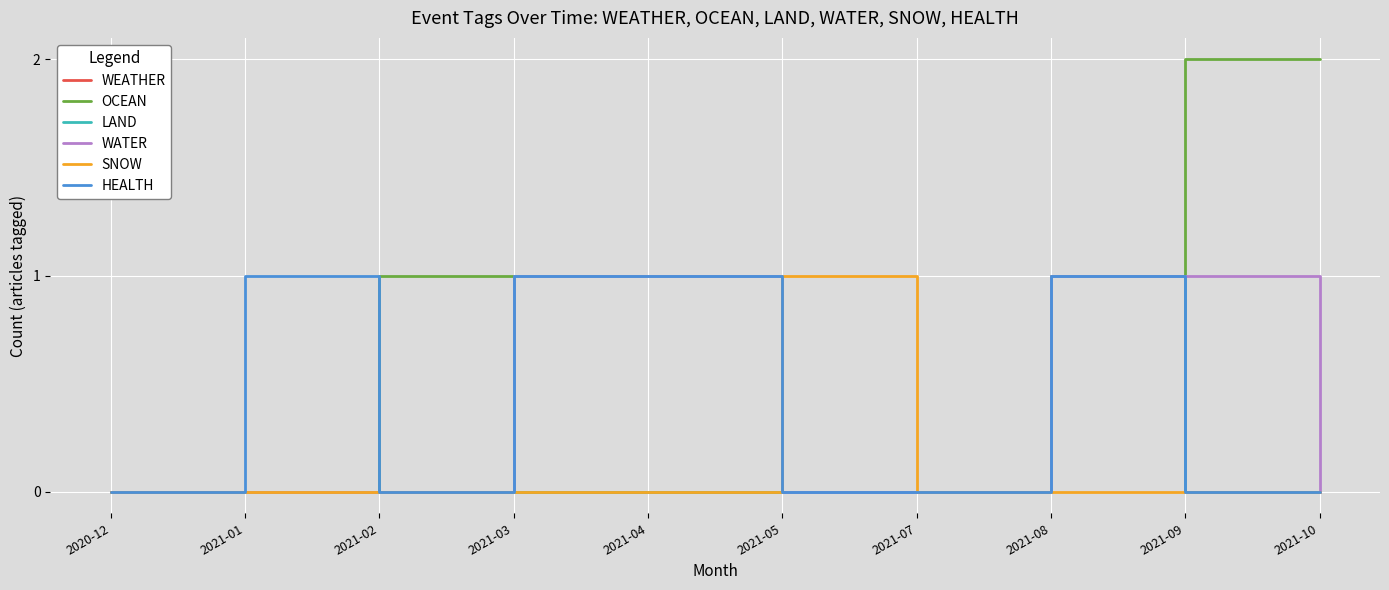

Is this an area chart (filled region under the line)?

No